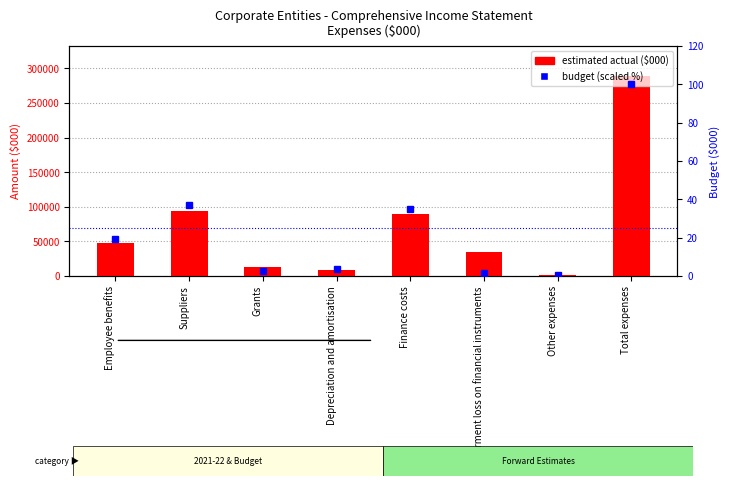

Reading left to right, list all the values displayed in this chart.

estimated actual ($000): Employee benefits=47325.0	Suppliers=94128.0	Grants=13537.0	Depreciation and amortisation=8663.0	Finance costs=89503.0	Impairment loss on financial instruments=34348.0	Other expenses=1569.0	Total expenses=289073.0
2022-23 Budget (scaled): Employee benefits=19.5	Suppliers=37.3	Grants=2.5	Depreciation and amortisation=3.8	Finance costs=34.9	Impairment loss on financial instruments=1.8	Other expenses=0.3	Total expenses=100.0